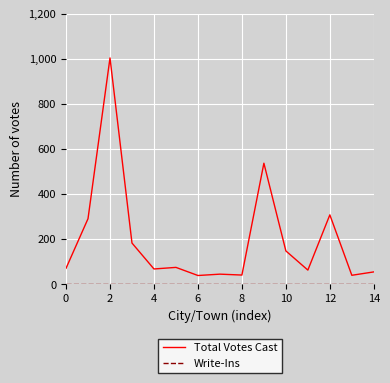

Which series has the largest total across all categories?

Total Votes Cast